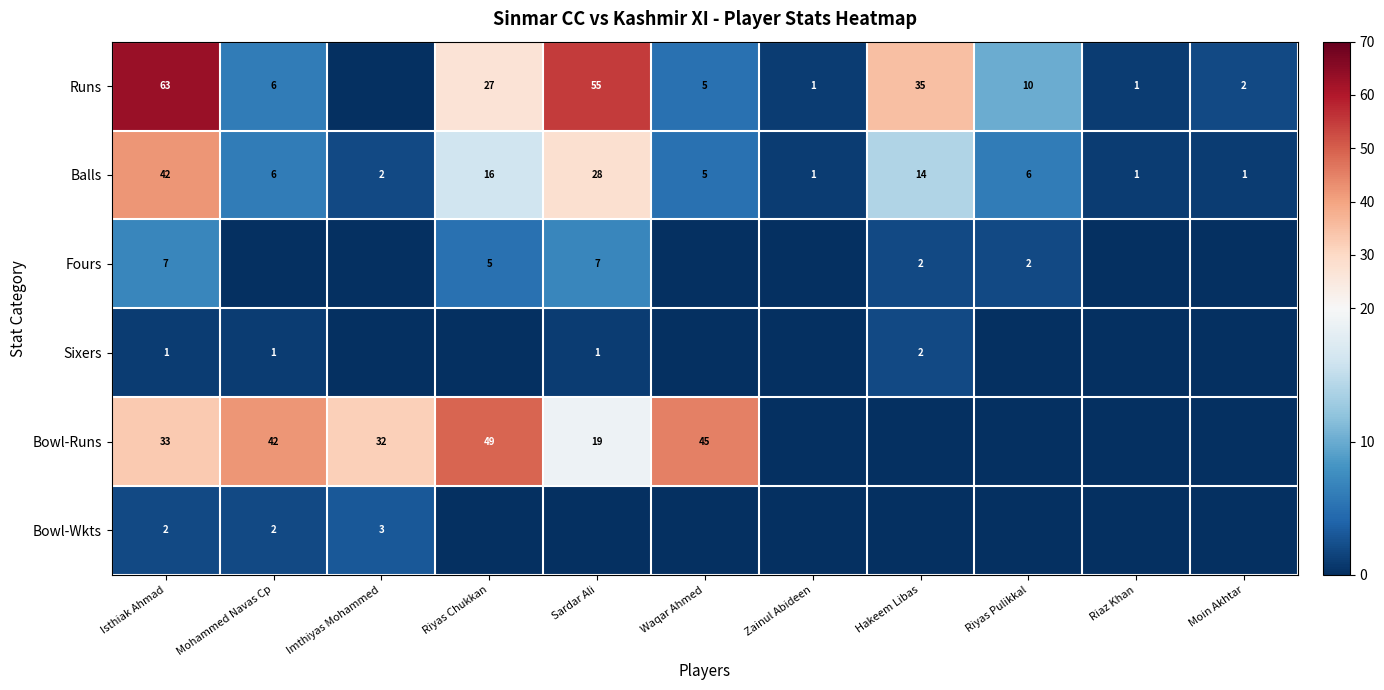

Which has a higher value, Sardar Ali or Zainul Abideen?

Sardar Ali